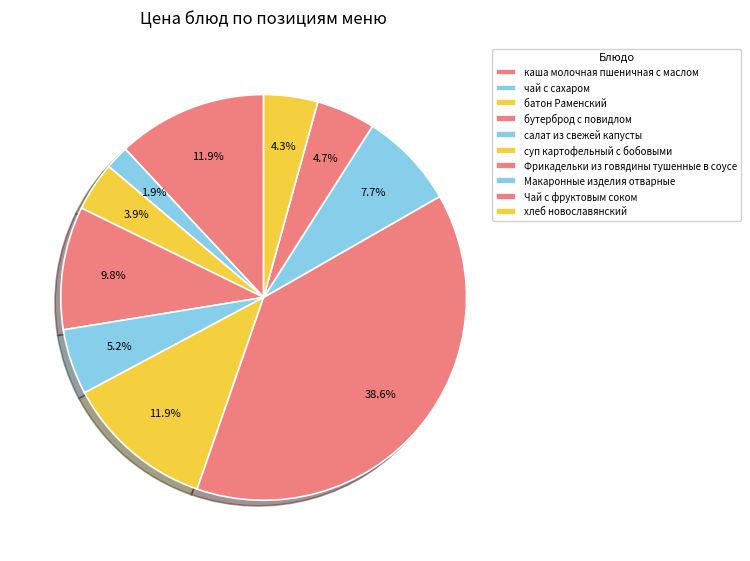

Between хлеб новославянский and суп картофельный с бобовыми, which is larger?

суп картофельный с бобовыми